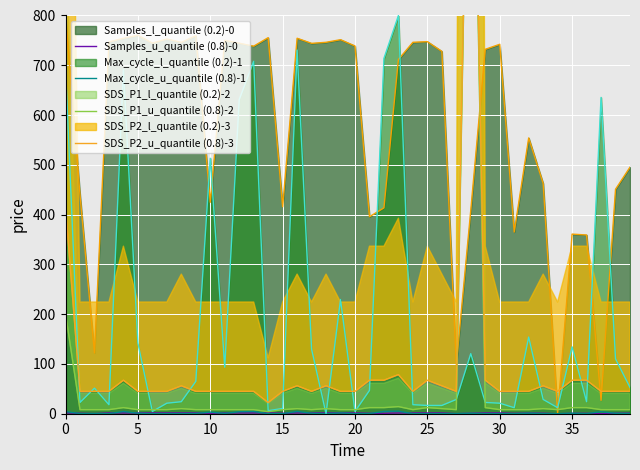

True or false: Max_cycle_l_quantile (0.2)-1 and SDS_P1_l_quantile (0.2)-2 cross at least once.

False